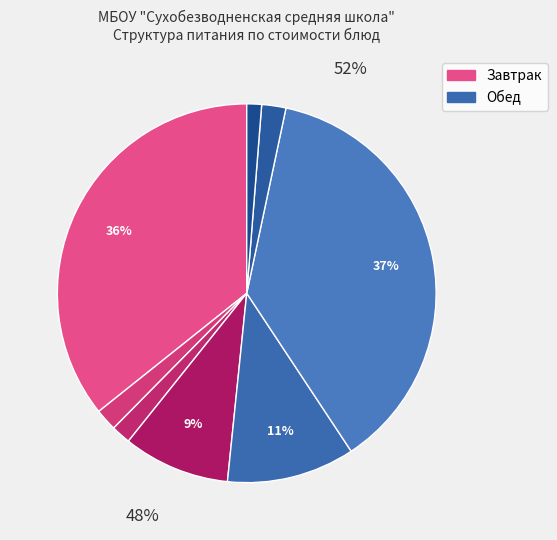

To the nearest percent, what portion does Хлеб белый (завтрак) represent?

2%